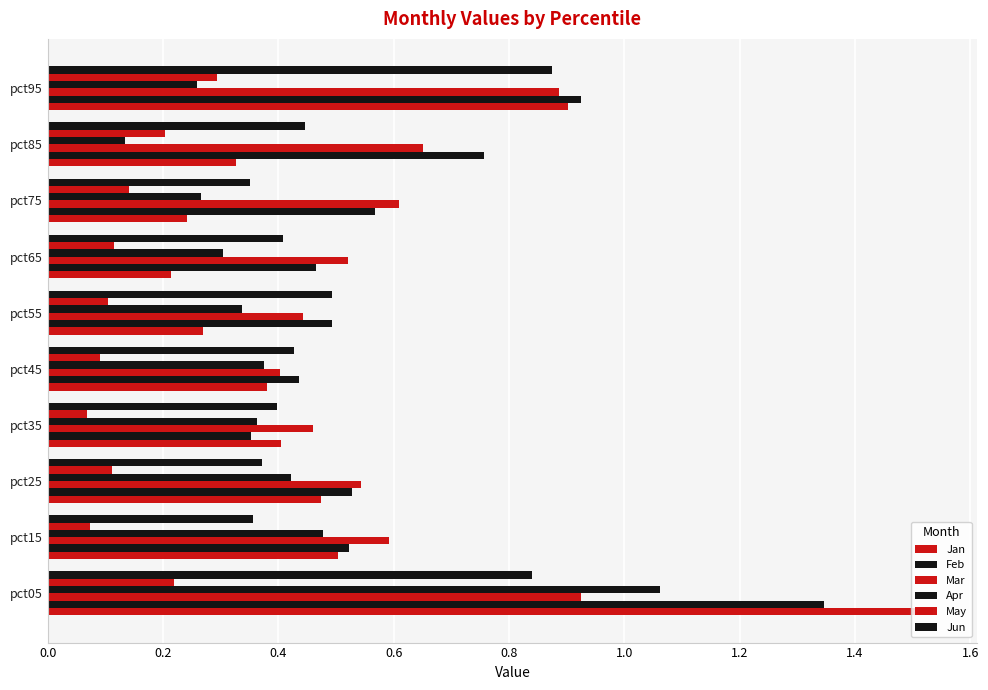

Count the number of data series in this chart.

6